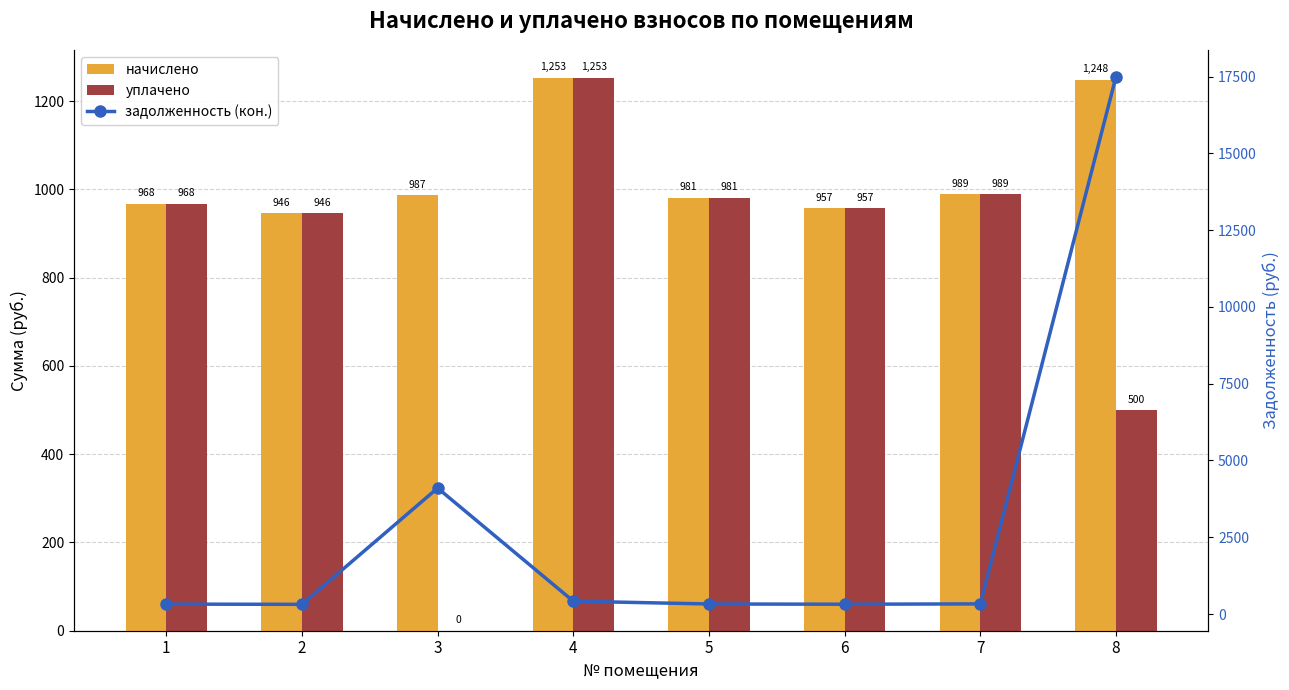

What is the greatest value displayed?

17498.6